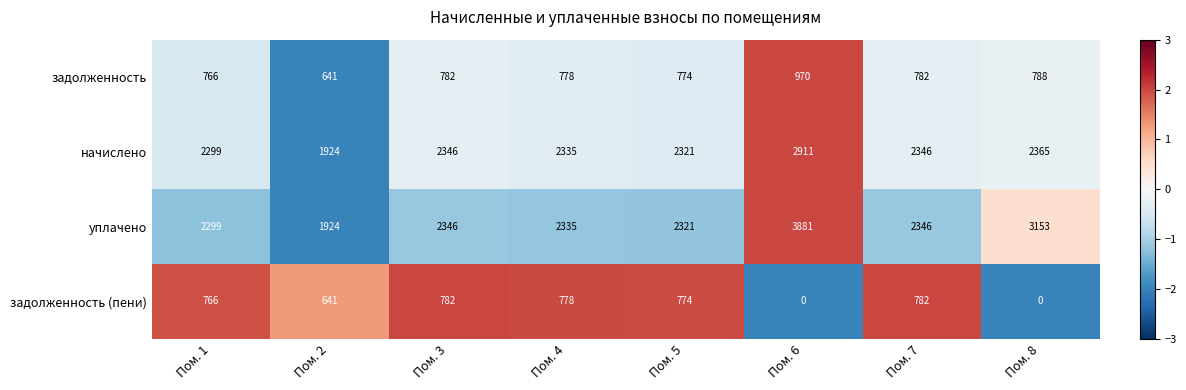

What is the spread (max minus min) of values at Пом. 6?

3881